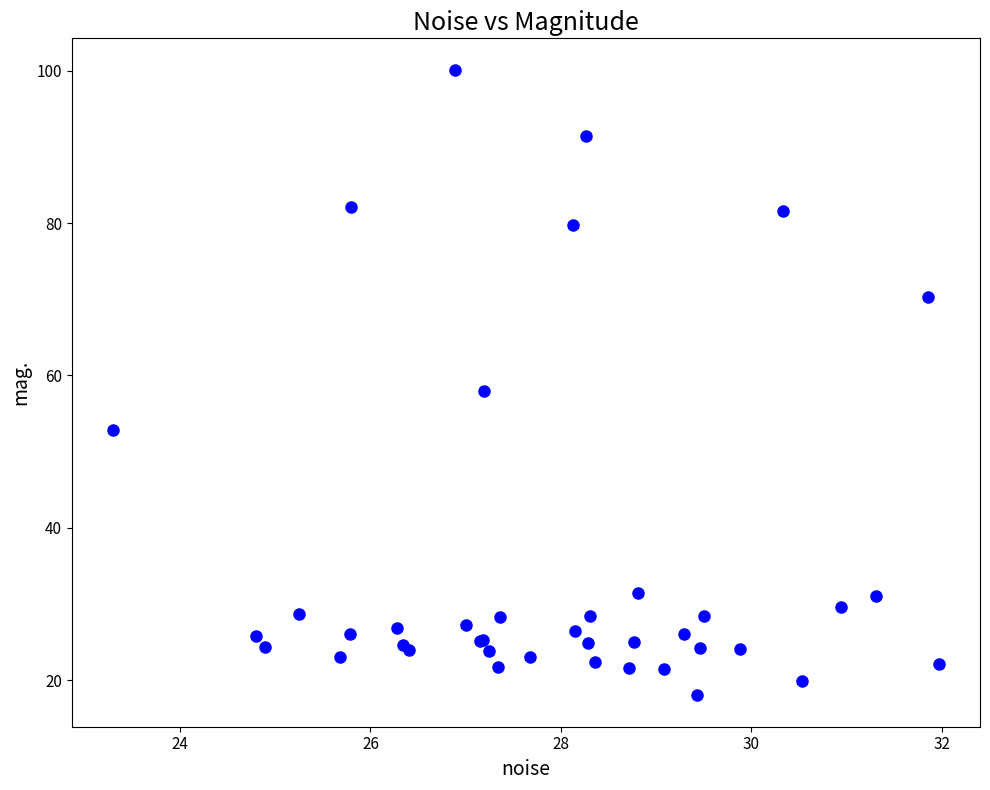

What Y value in the scatter plot is closest to 59?

57.9